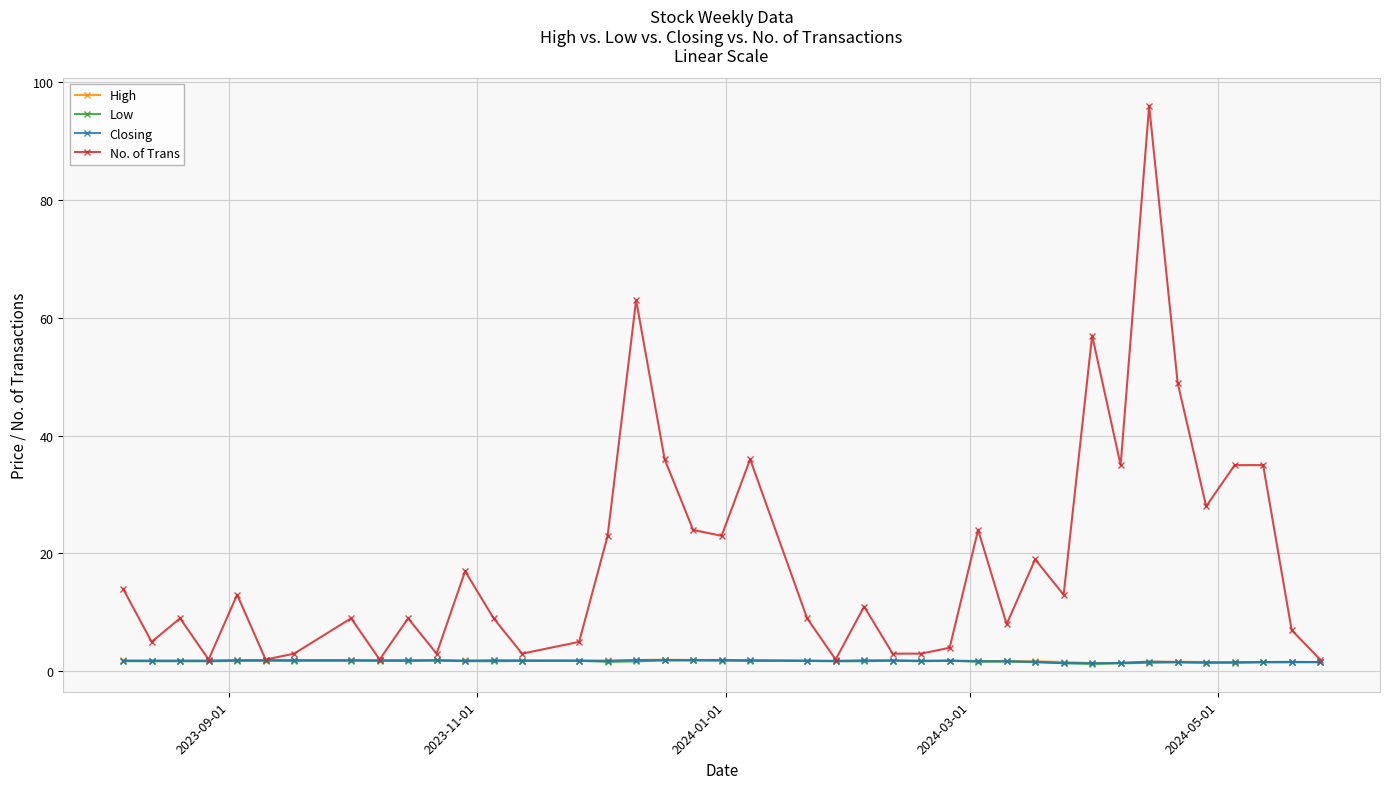

True or false: Closing has more than 1 points higher than both neighbors.

True